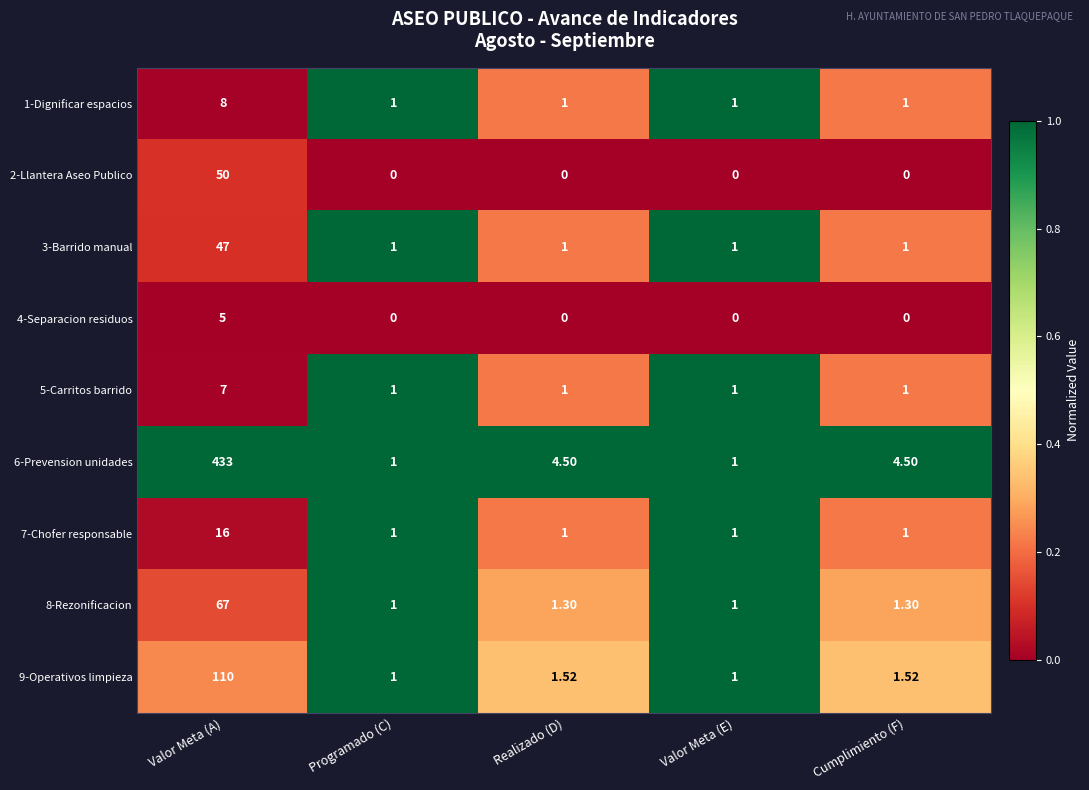

Rank the series by their maximum value, from lowest to highest.

4-Separacion residuos, 5-Carritos barrido, 1-Dignificar espacios, 7-Chofer responsable, 3-Barrido manual, 2-Llantera Aseo Publico, 8-Rezonificacion, 9-Operativos limpieza, 6-Prevension unidades